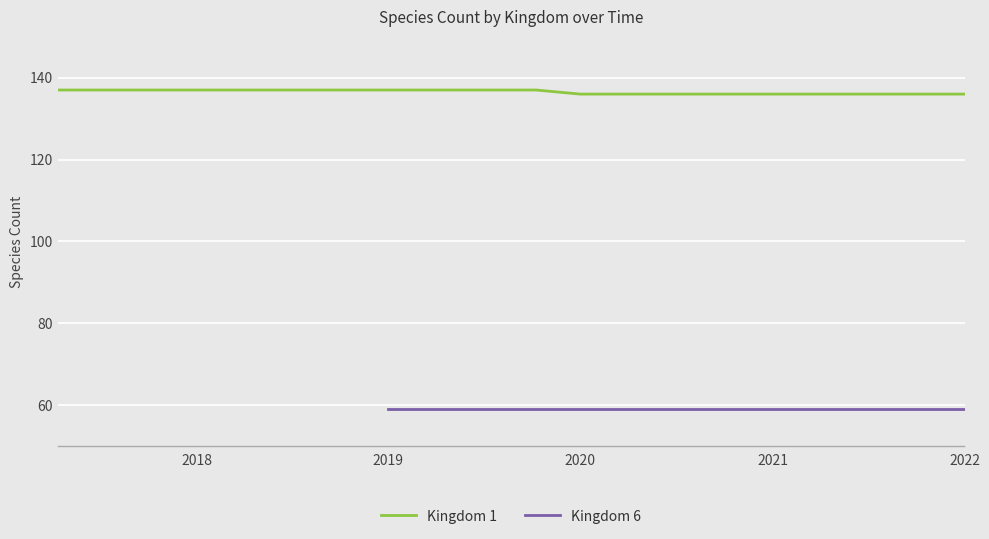

What is the lowest value of the Kingdom 1 series?

136